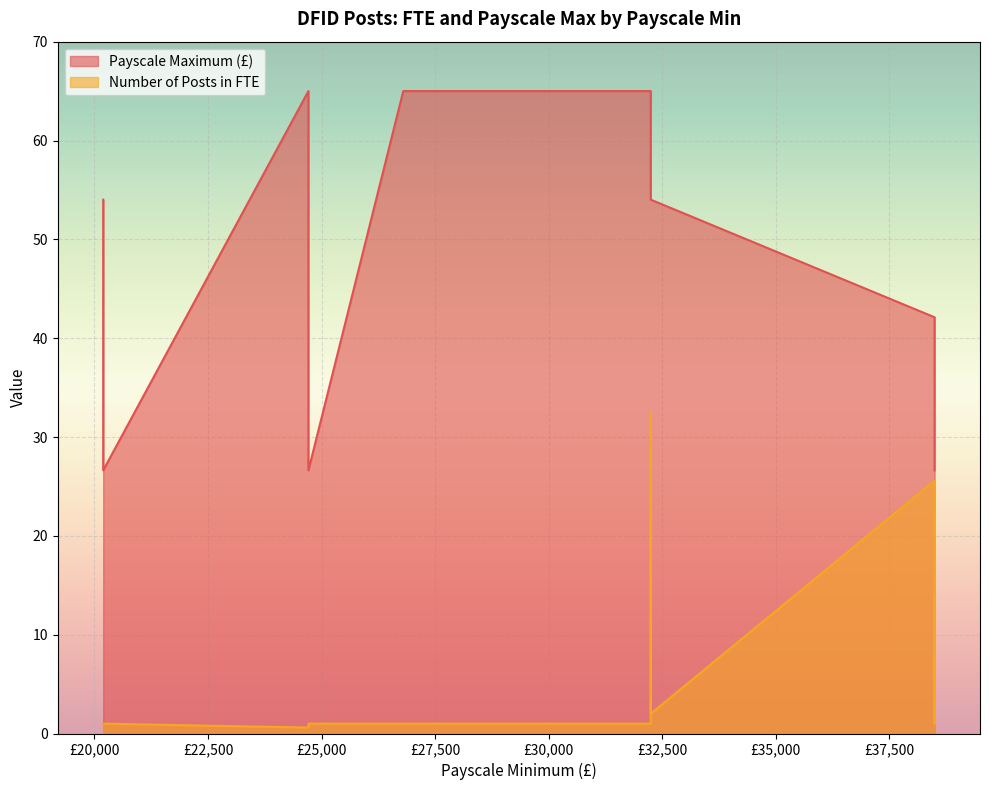

What is the total value across all series at 32249?

66.0